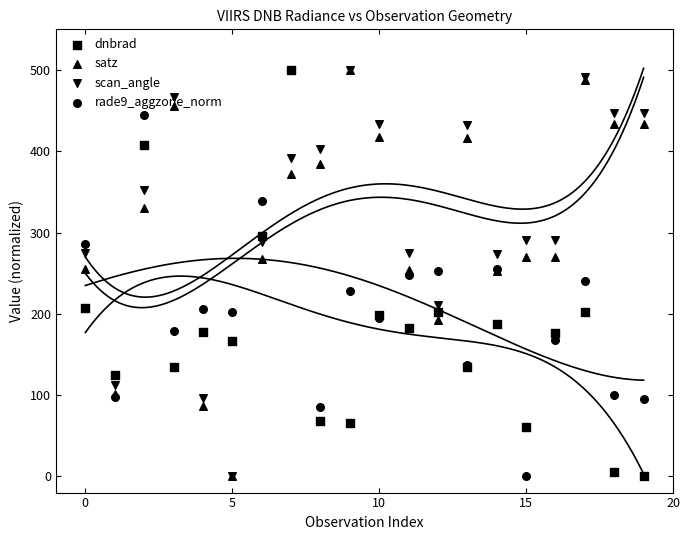

Which series reaches the minimum Y coordinate?

dnbrad